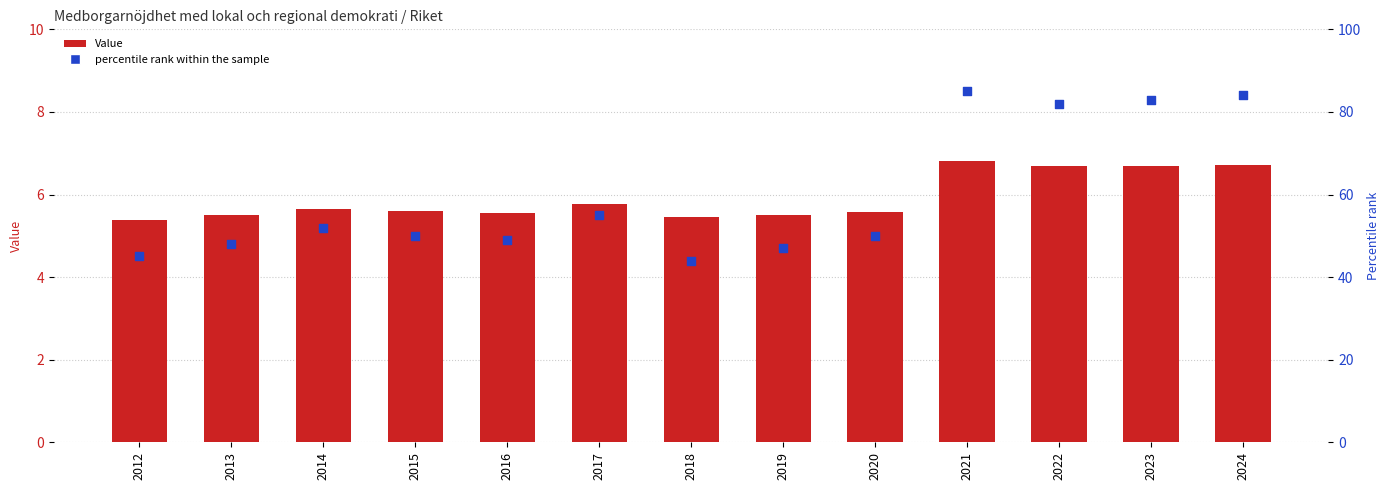

What are all the series names shown in the legend?

Value, percentile rank within the sample